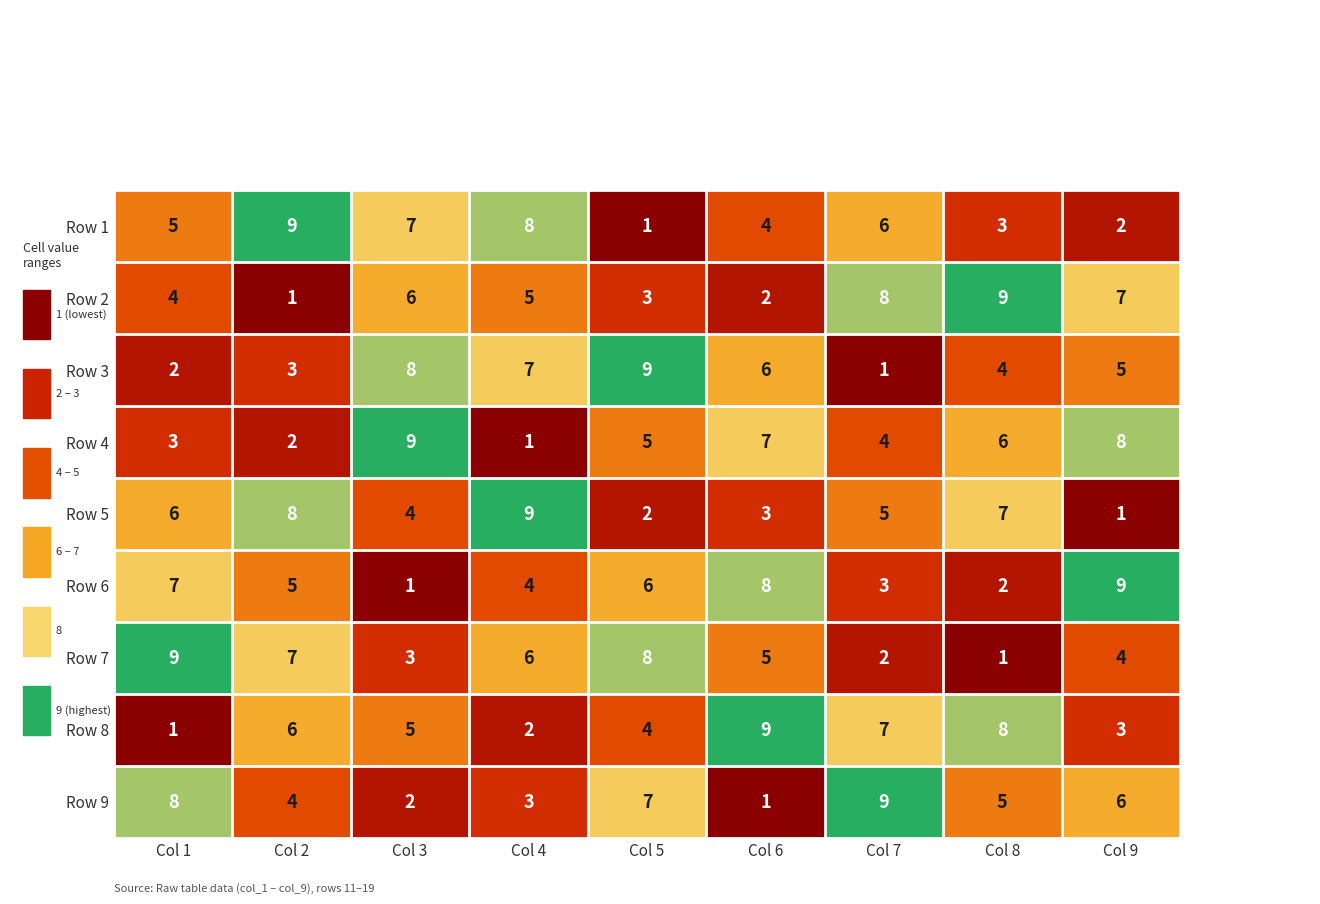

At how many categories does at least one series exceed 5?

9